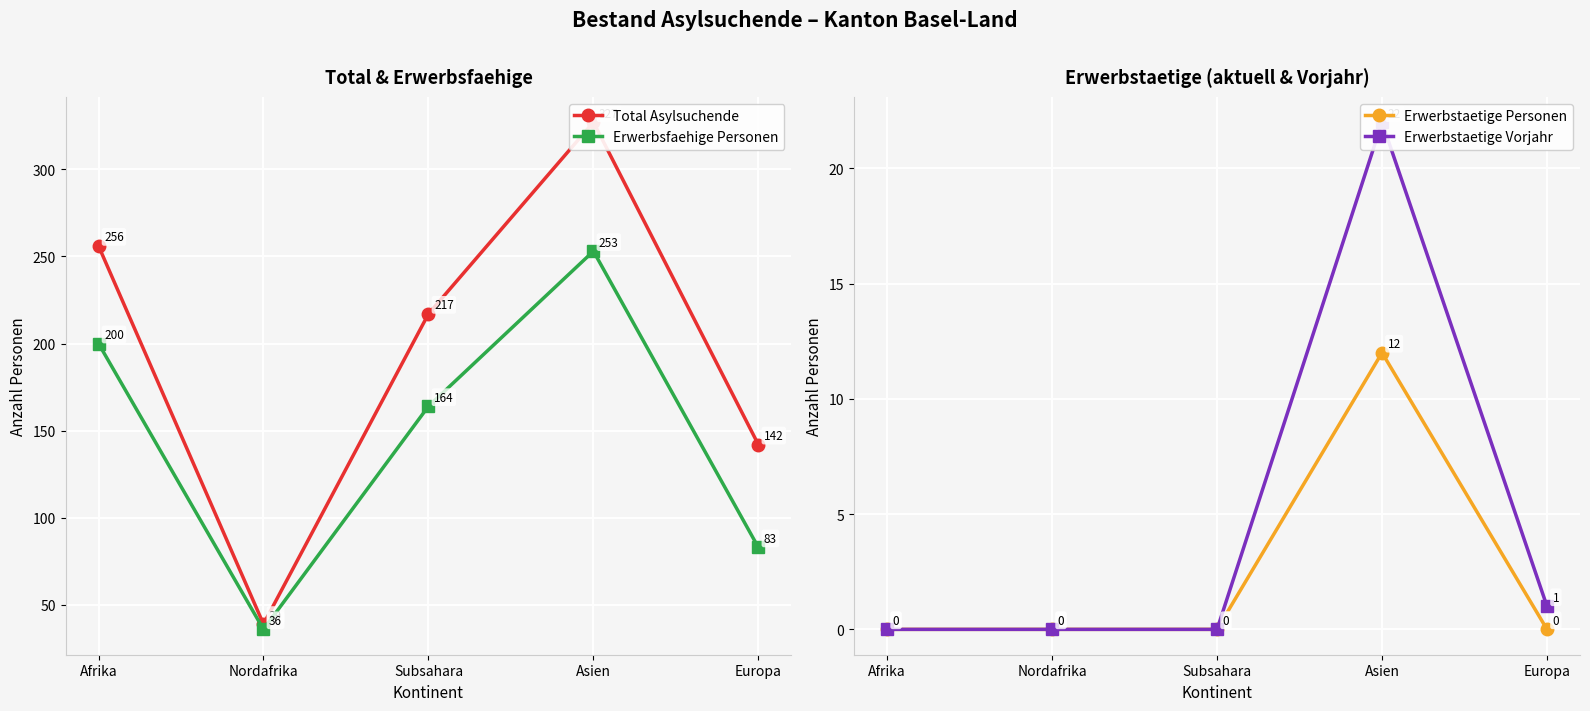

Which category has the lowest value in the Erwerbsfaehige Personen series?

Nordafrika